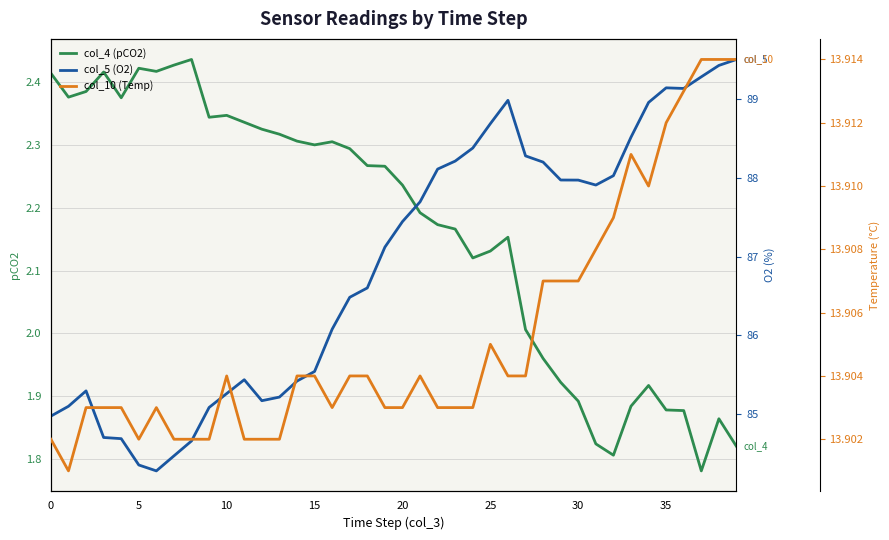

At which label does col_5 (O2) reach its peak?

39